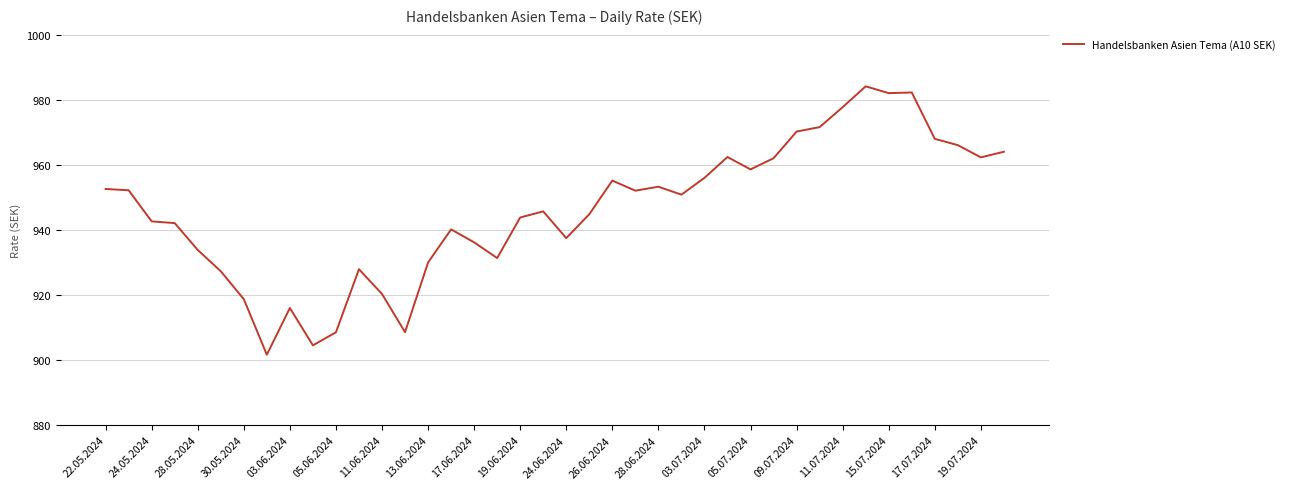

What is the minimum value shown in the chart?

901.6